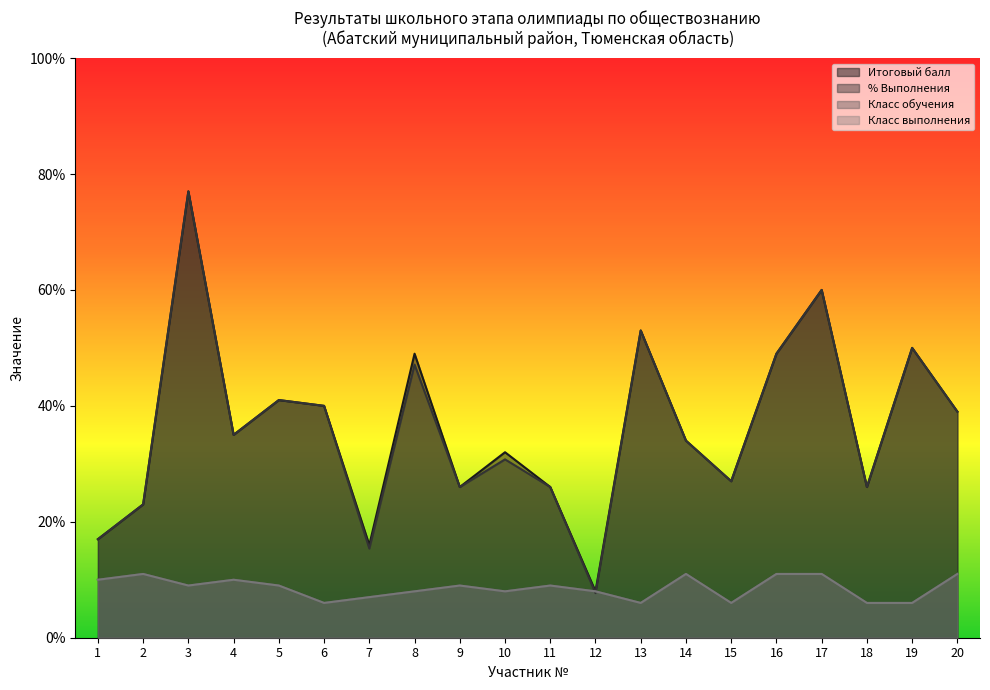

At how many categories does at least one series exceed 6?

20